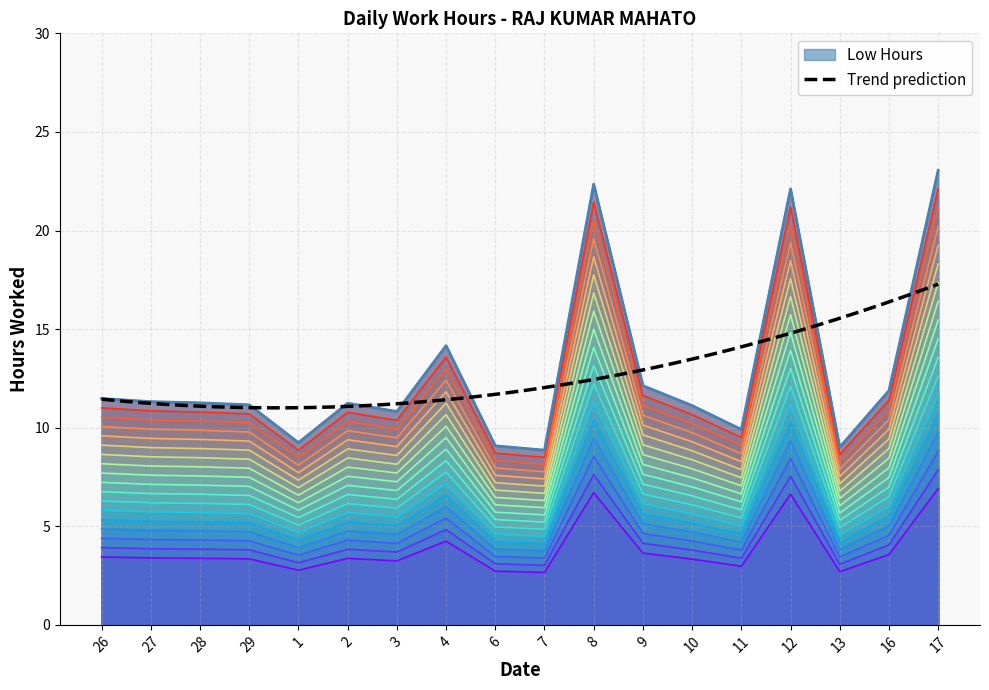

How many data points does each series have?

18